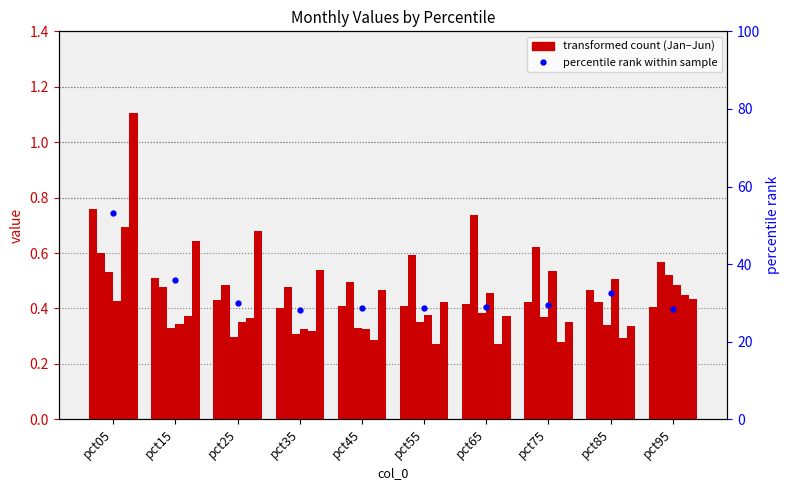

Reading left to right, what are all the values shown in this chart?

Jan: pct05=0.8	pct15=0.5	pct25=0.4	pct35=0.4	pct45=0.4	pct55=0.4	pct65=0.4	pct75=0.4	pct85=0.5	pct95=0.4
Feb: pct05=0.6	pct15=0.5	pct25=0.5	pct35=0.5	pct45=0.5	pct55=0.6	pct65=0.7	pct75=0.6	pct85=0.4	pct95=0.6
Mar: pct05=0.5	pct15=0.3	pct25=0.3	pct35=0.3	pct45=0.3	pct55=0.4	pct65=0.4	pct75=0.4	pct85=0.3	pct95=0.5
Apr: pct05=0.4	pct15=0.3	pct25=0.4	pct35=0.3	pct45=0.3	pct55=0.4	pct65=0.5	pct75=0.5	pct85=0.5	pct95=0.5
May: pct05=0.7	pct15=0.4	pct25=0.4	pct35=0.3	pct45=0.3	pct55=0.3	pct65=0.3	pct75=0.3	pct85=0.3	pct95=0.4
Jun: pct05=1.1	pct15=0.6	pct25=0.7	pct35=0.5	pct45=0.5	pct55=0.4	pct65=0.4	pct75=0.4	pct85=0.3	pct95=0.4